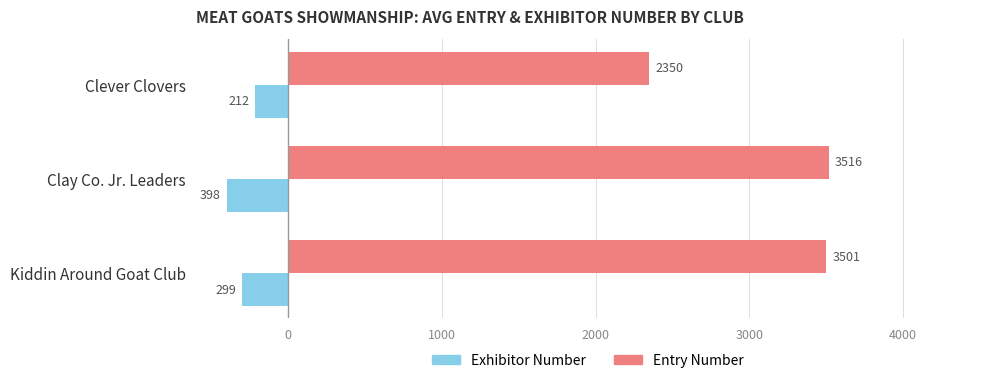

What is the sum of all Entry Number values?

9366.7